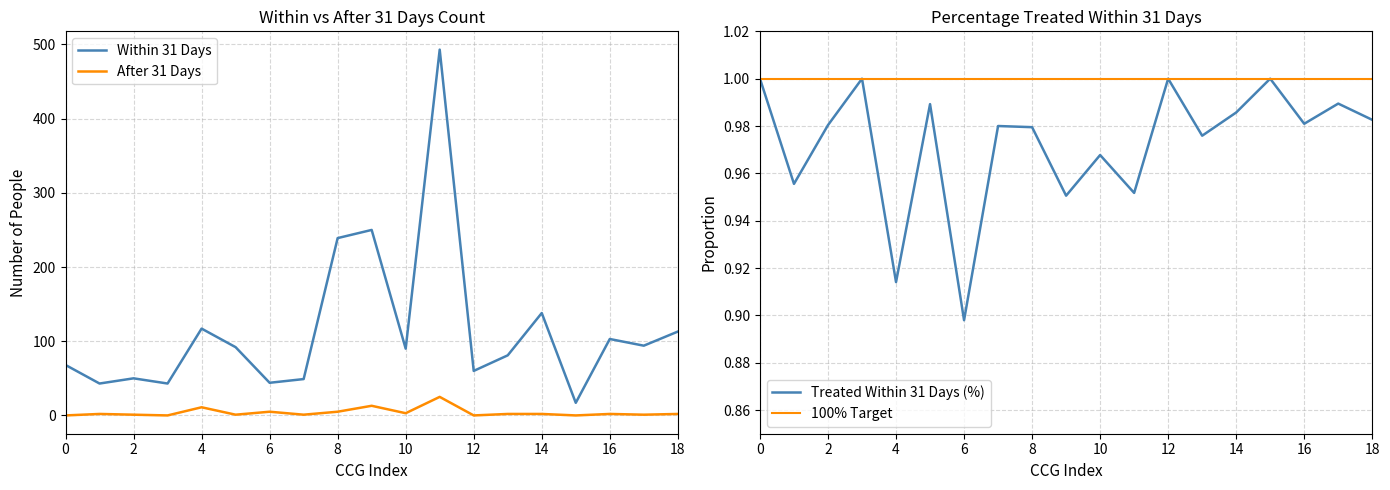

List the series in order of their peak value, highest first.

Within 31 Days, After 31 Days, Treated Within 31 Days (%)